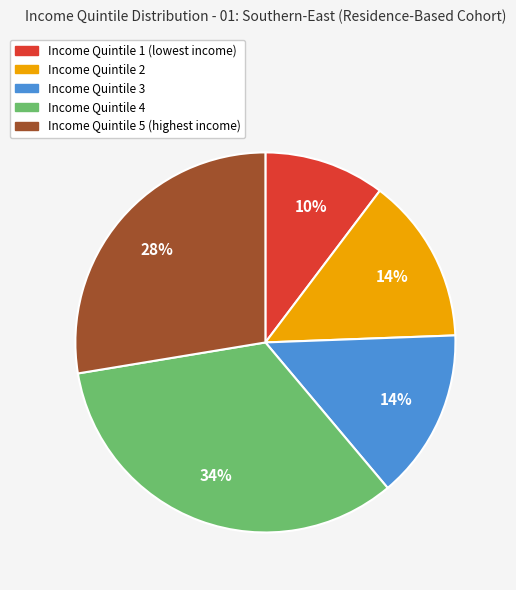

To the nearest percent, what is the average slice percentage?

20%